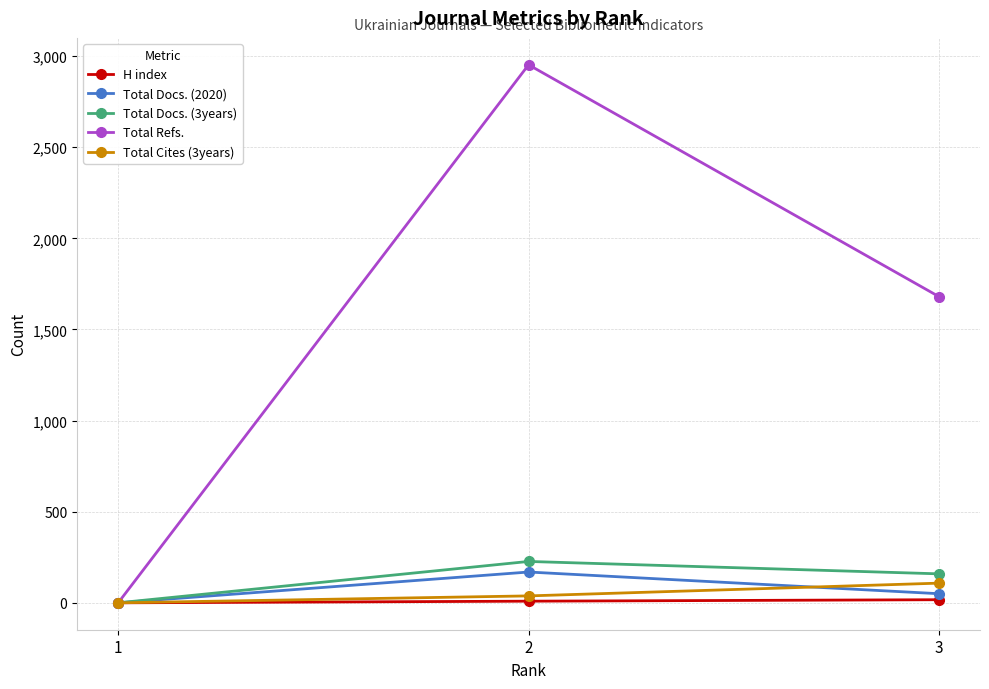

The value of Total Cites (3years) at 1 is 0. True or false?

True